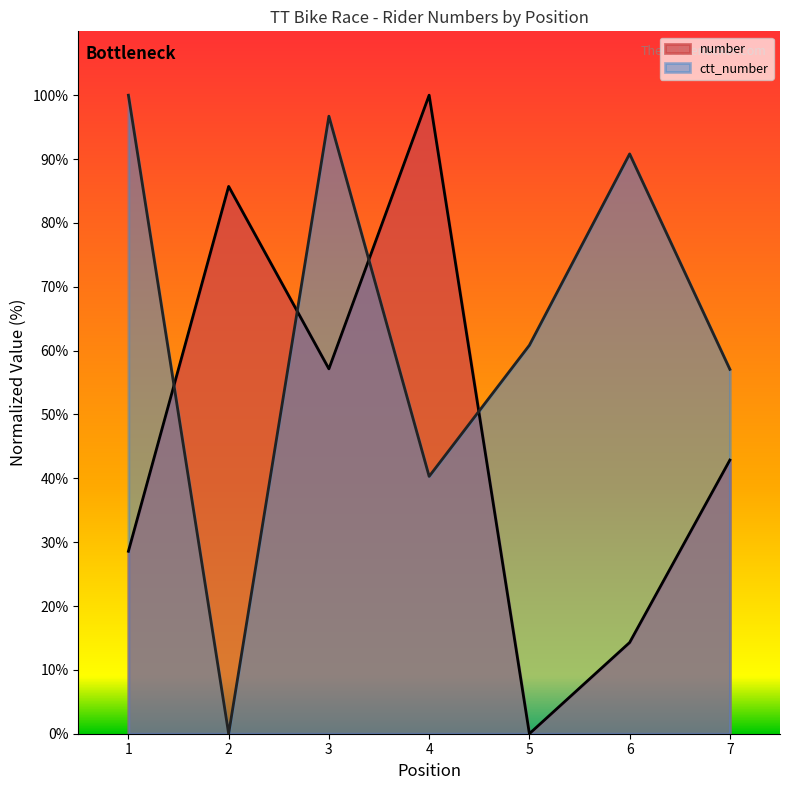

Which series has the widest spread of values?

number